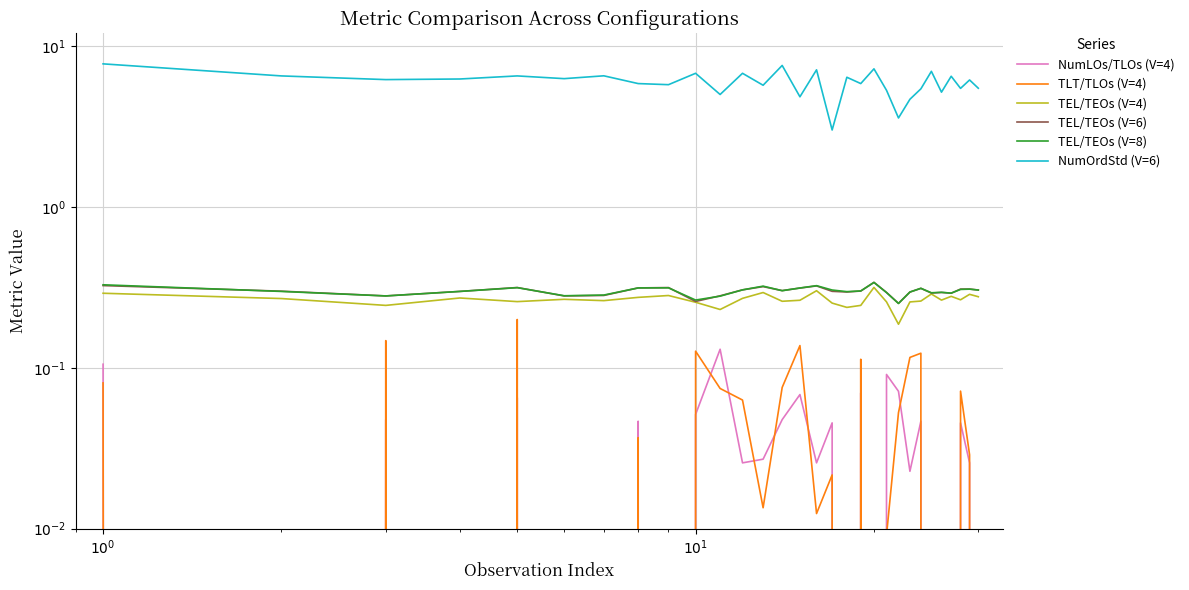

What is the difference between the maximum and minimum values in the TEL/TEOs (V=8) series?

0.1